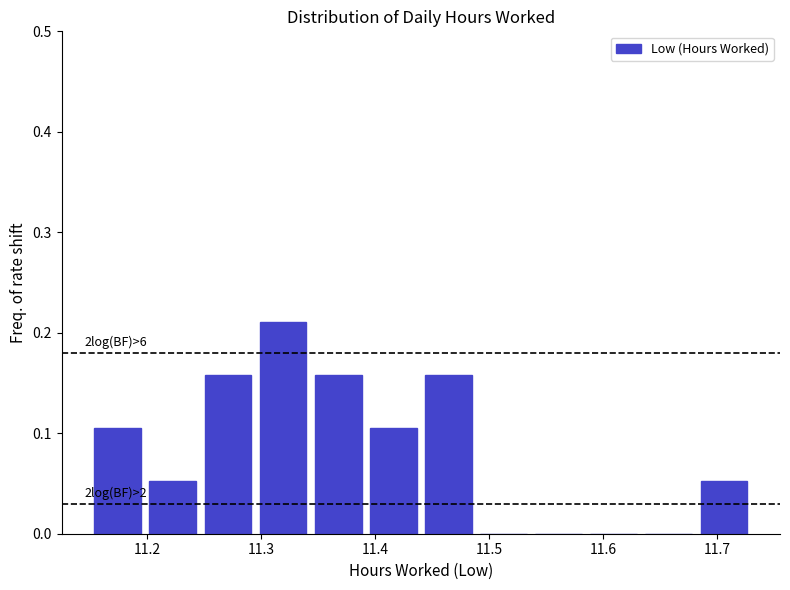

Which range on the x-axis has the tallest bar?

11.30 to 11.34